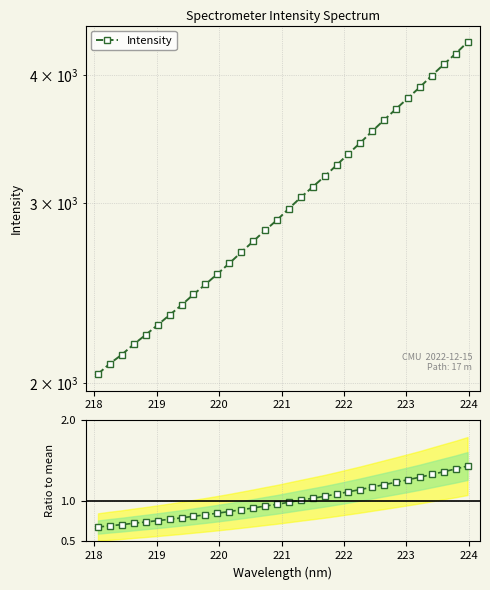

True or false: Ratio to mean and Intensity cross at least once.

False